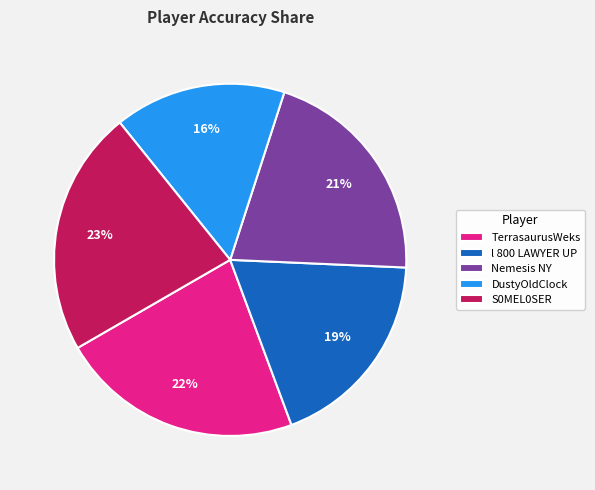

Is there any slice that represents more than half of the pie?

No